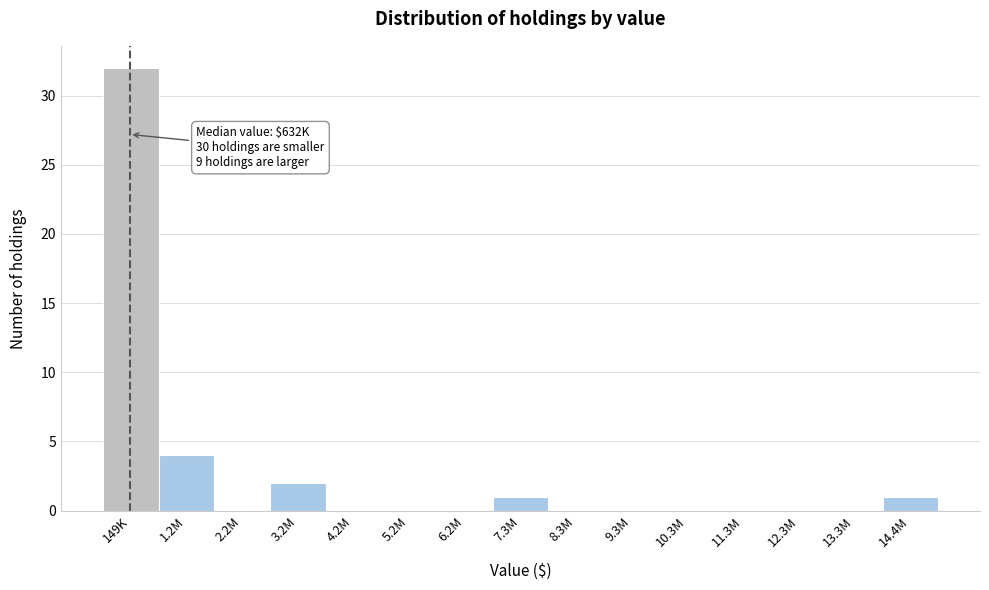

Reading left to right, list all the values displayed in this chart.

149K=32	1.2M=4	2.2M=0	3.2M=2	4.2M=0	5.2M=0	6.2M=0	7.3M=1	8.3M=0	9.3M=0	10.3M=0	11.3M=0	12.3M=0	13.3M=0	14.4M=1